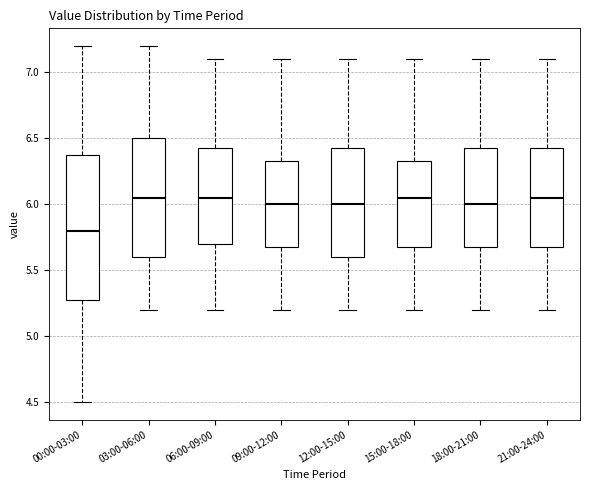

Which box's median line is the lowest?

00:00-03:00